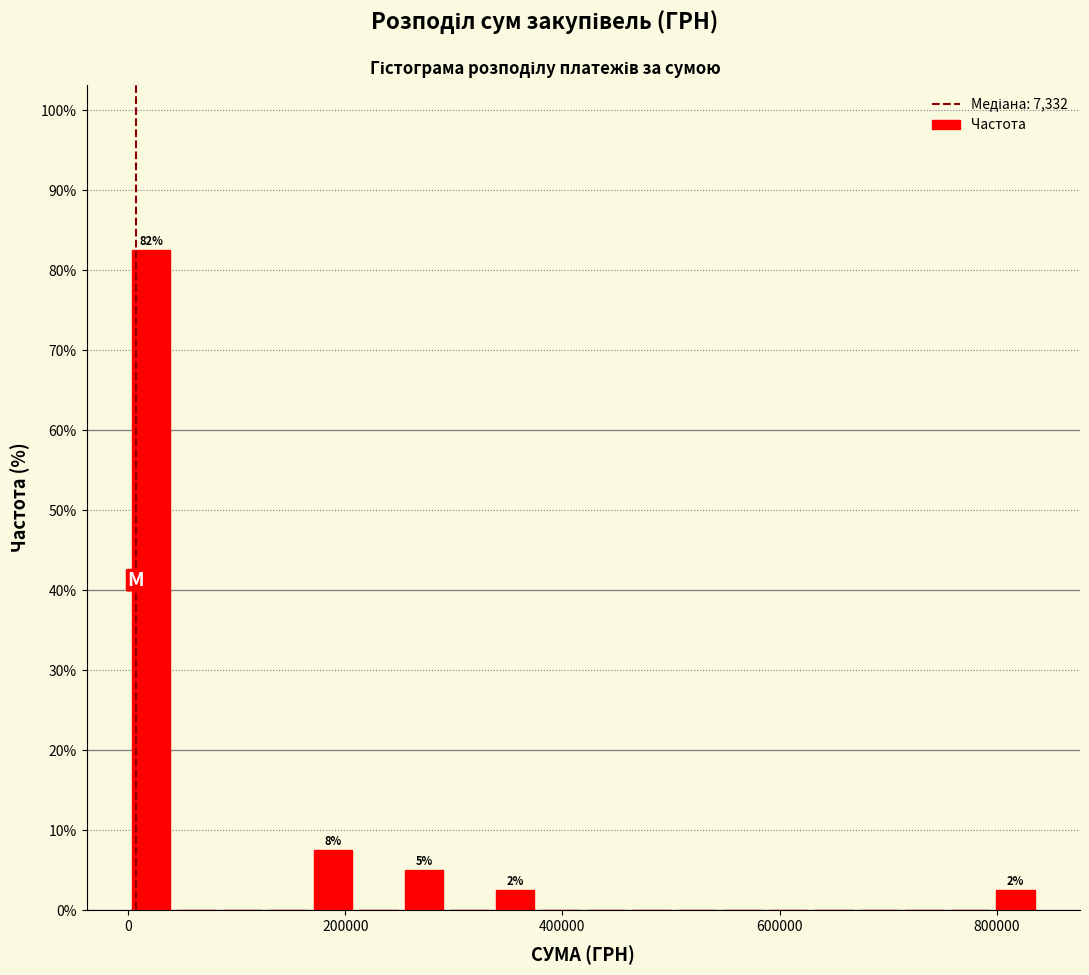

Around what value on the x-axis is the tallest bar? Give the approximate position of its centre, as read against the axis.

20000